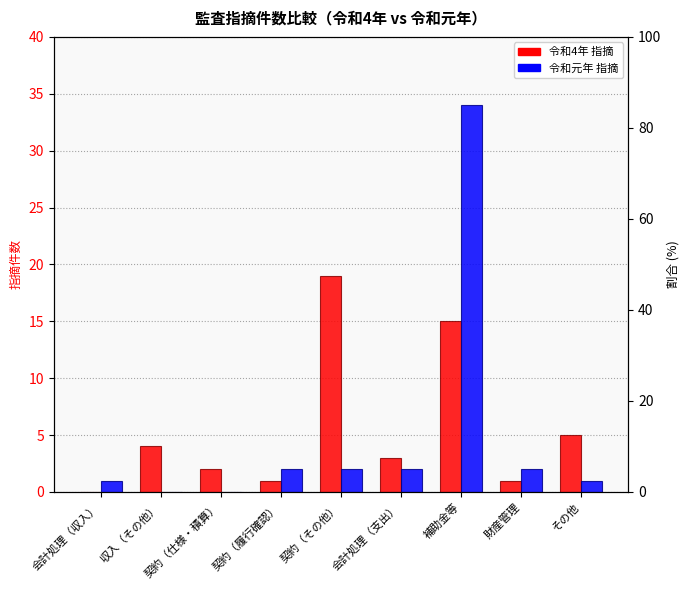

What are all the series names shown in the legend?

令和4年 指摘, 令和元年 指摘